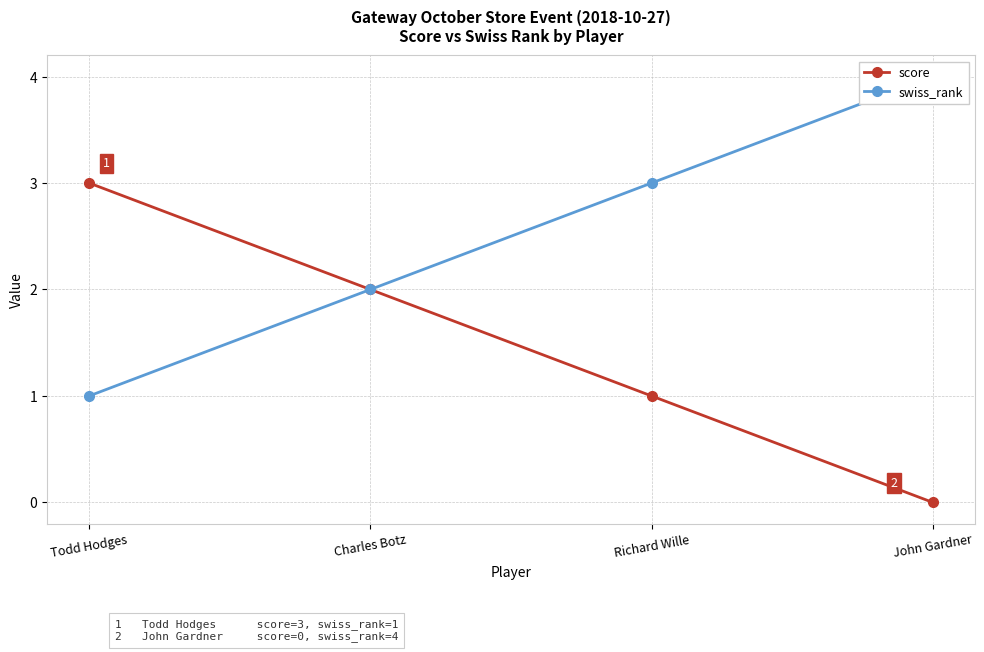

How many distinct data groups are displayed?

2